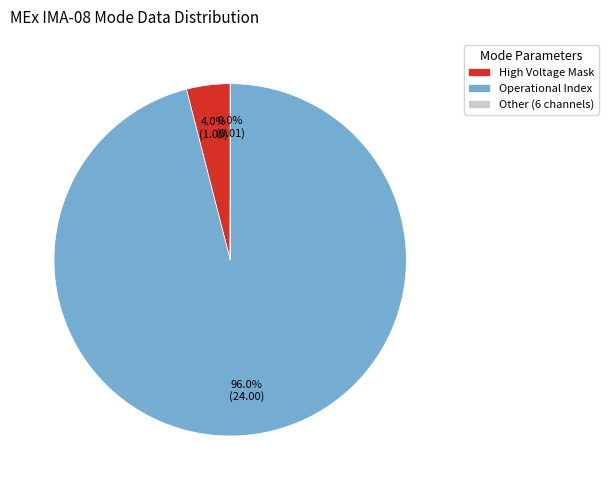

Does High Voltage Mask account for over 50% of the chart?

No